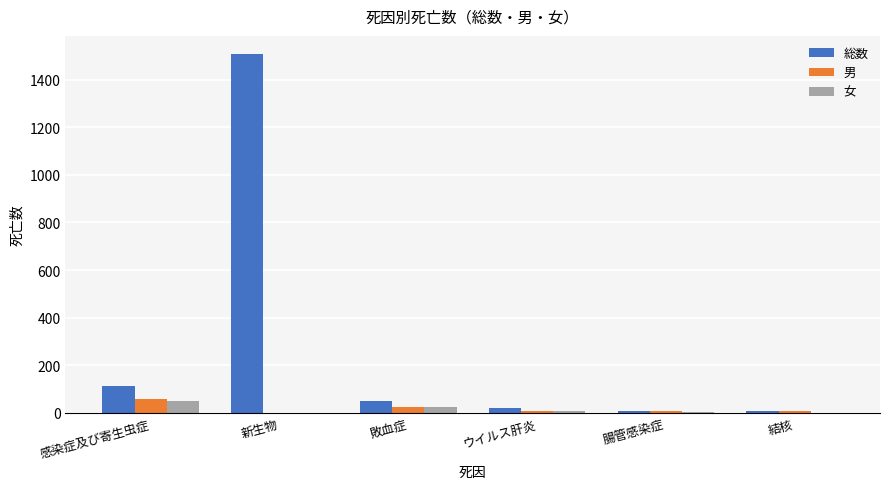

How many distinct data groups are displayed?

3